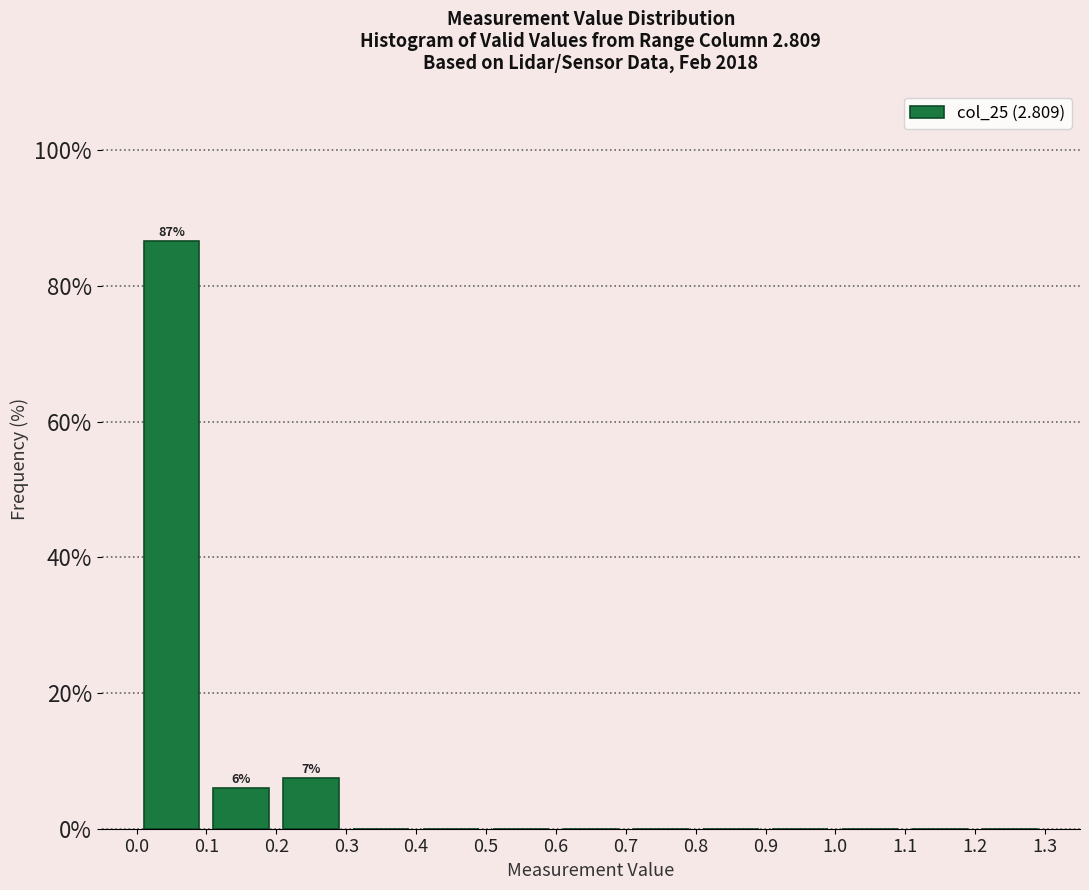

Which range on the x-axis has the tallest bar?

0.0 to 0.1